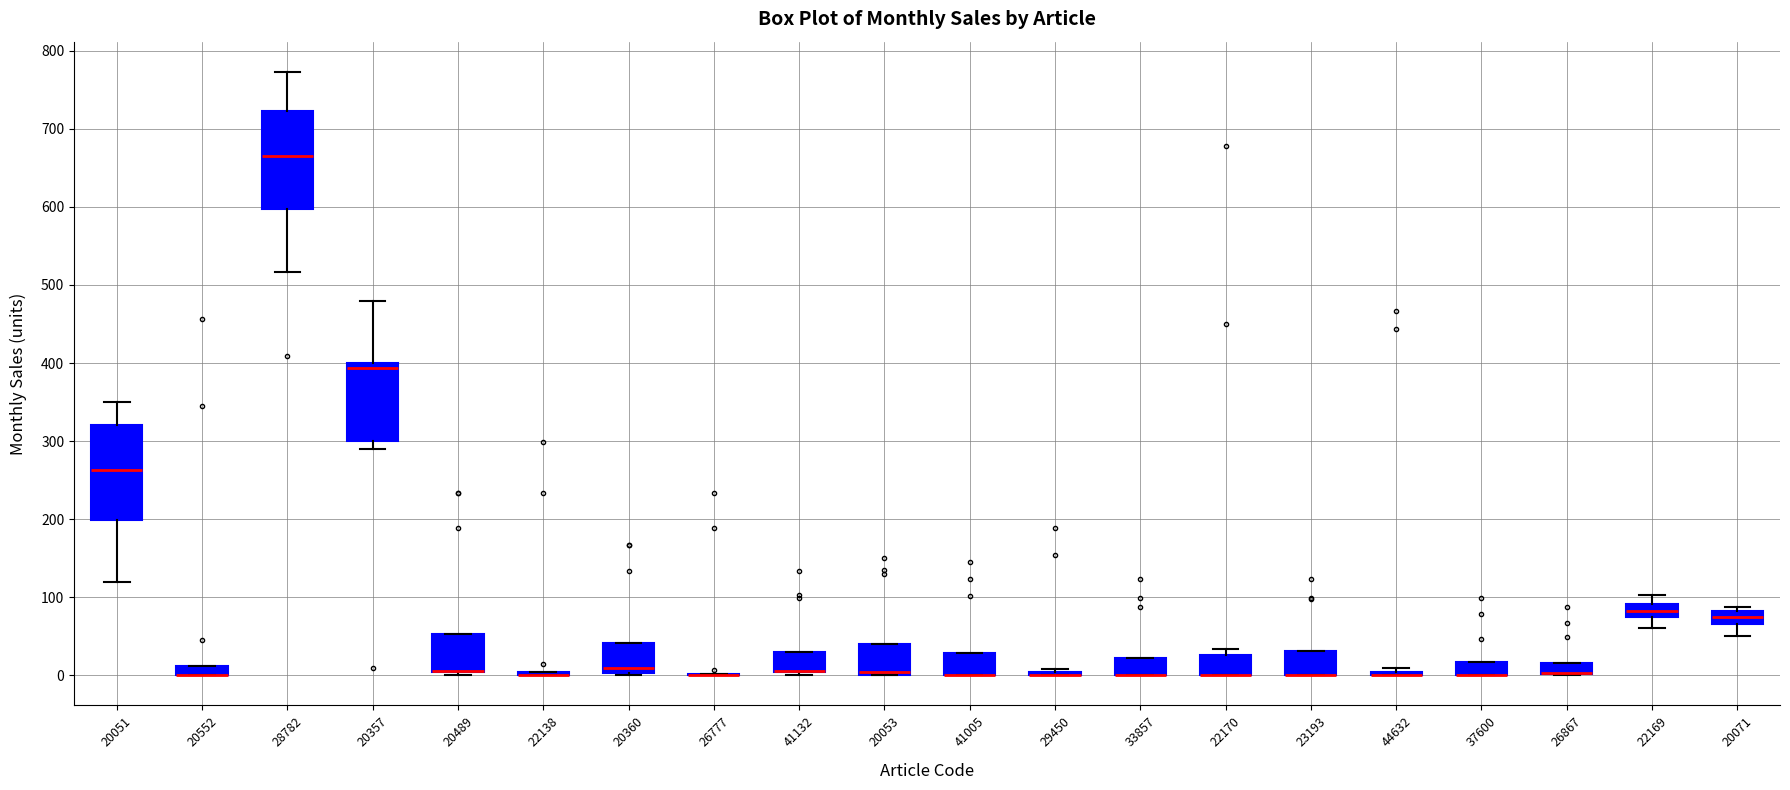

Where is the lower edge of the box at x = 28782 on the y-axis? The values are not printed on the chart, so give them approximately, as read against the axis.

600